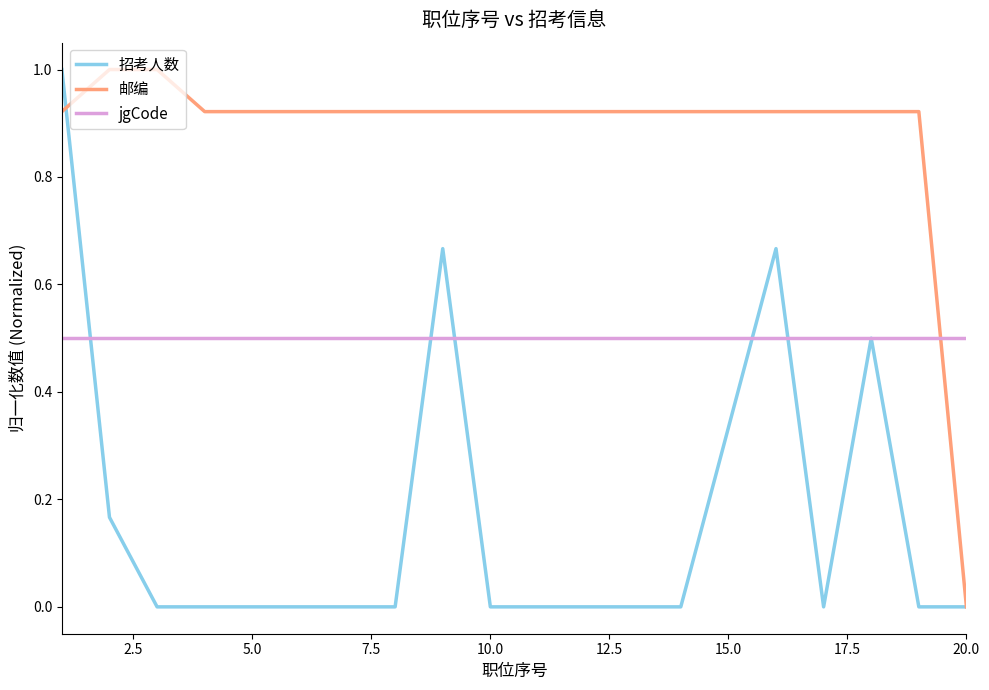

Which series has the largest total across all categories?

邮编